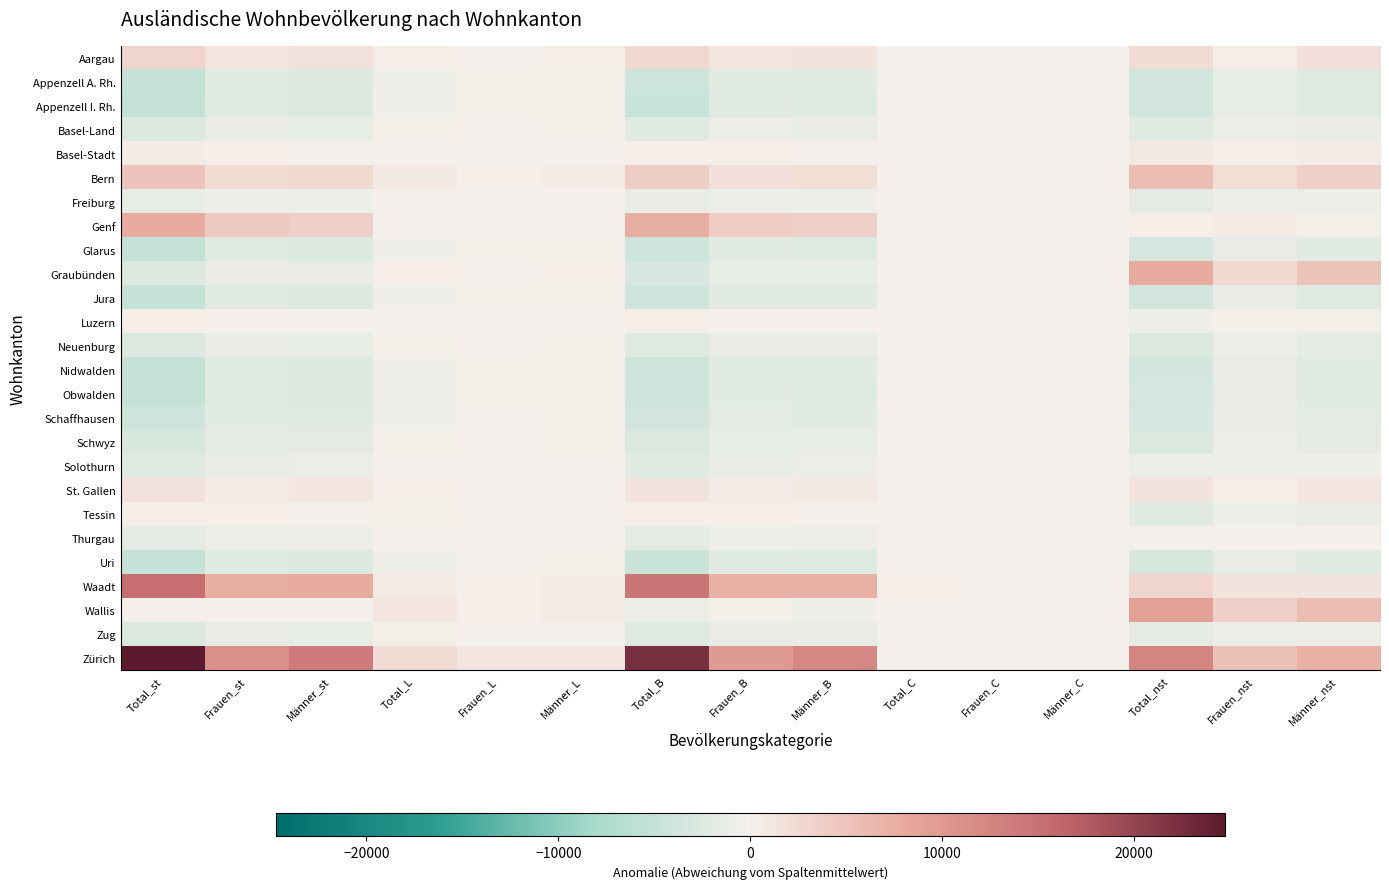

Rank the series at Total_B from lowest to highest value.

Appenzell I. Rh., Uri, Obwalden, Glarus, Nidwalden, Appenzell A. Rh., Jura, Schaffhausen, Graubünden, Schwyz, Neuenburg, Zug, Solothurn, Basel-Land, Thurgau, Freiburg, Wallis, Luzern, Tessin, Basel-Stadt, St. Gallen, Aargau, Bern, Genf, Waadt, Zürich